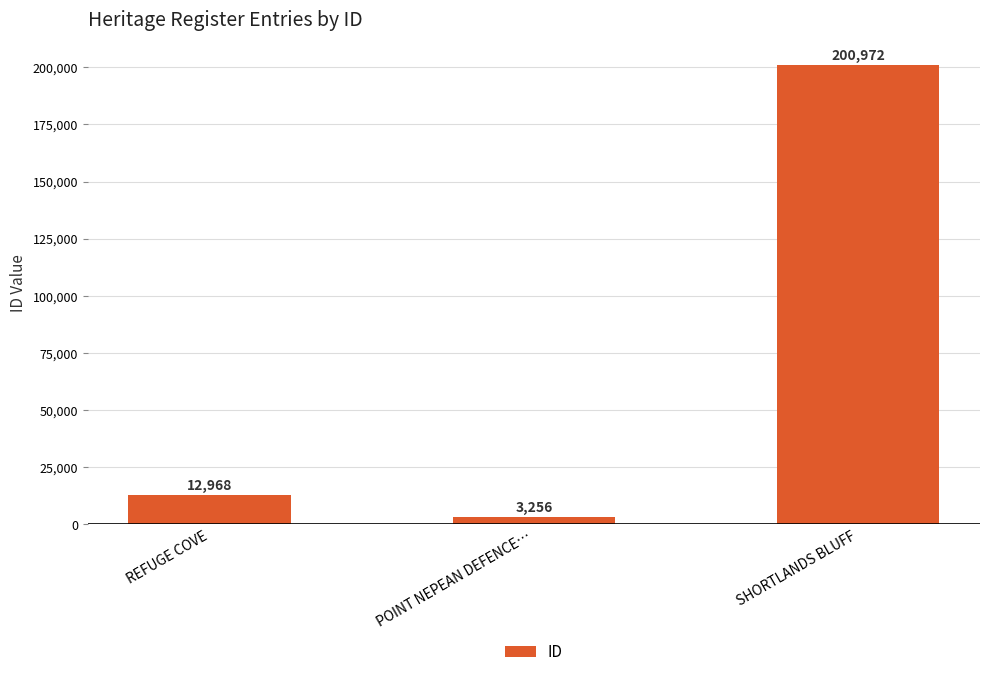

What value does the data have at SHORTLANDS BLUFF, to the nearest 10?

200970